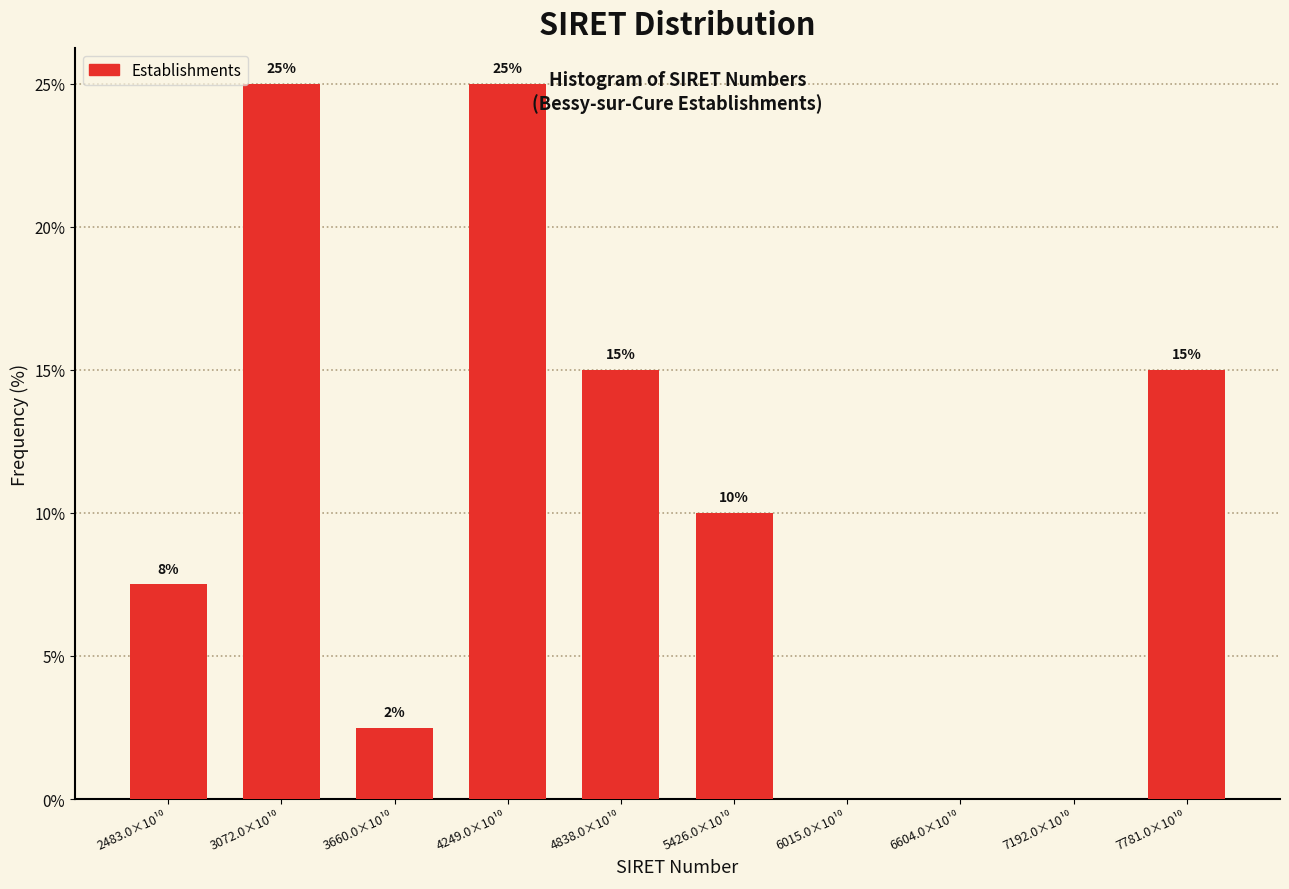

What is the maximum value shown in the chart?

25.0